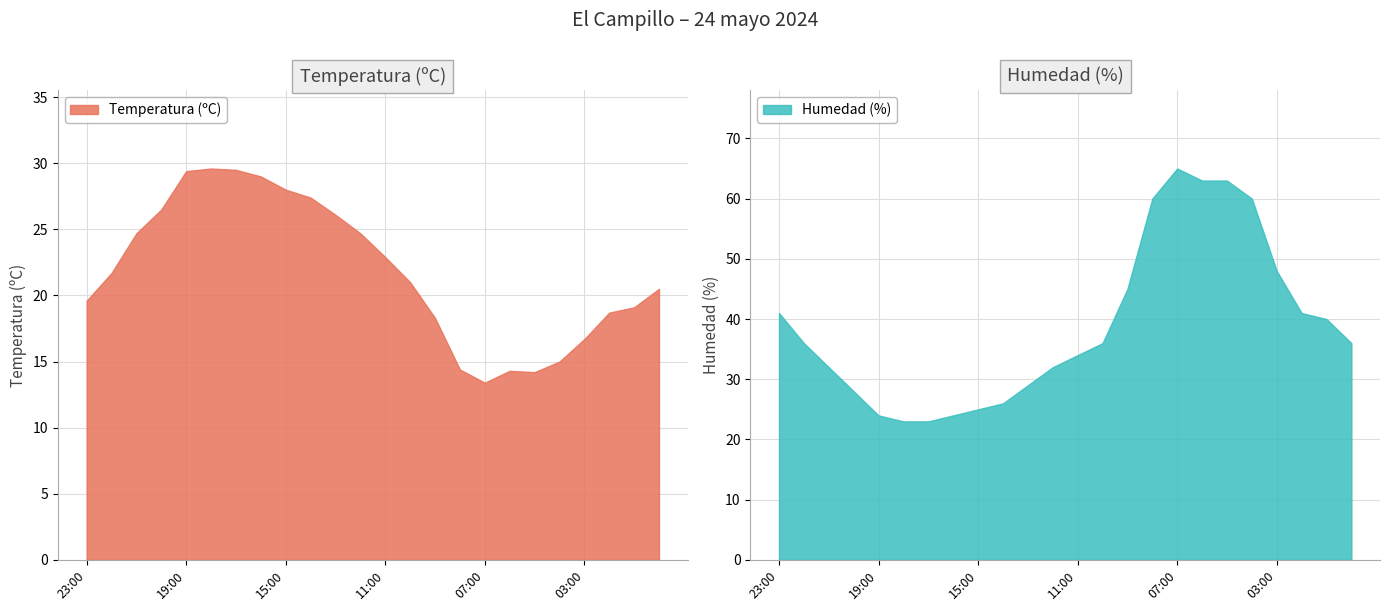

Rank the series at 01:00 from highest to lowest value.

Humedad (%), Temperatura (ºC)